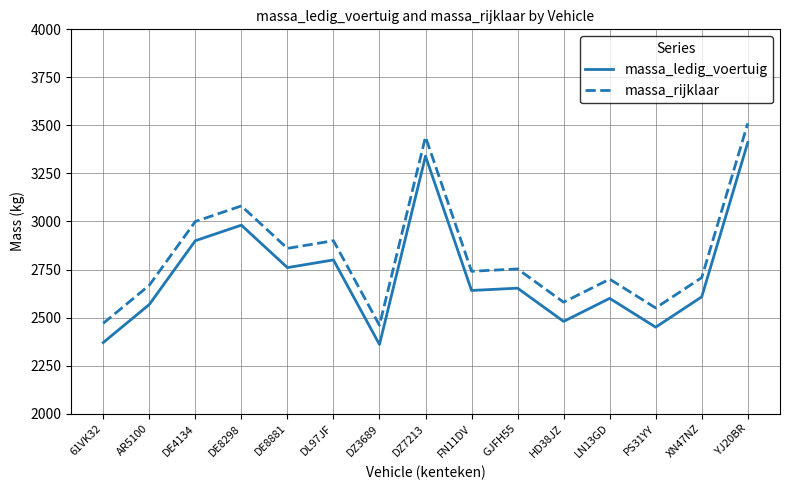

What is the total value across all series at DE8881?

5620